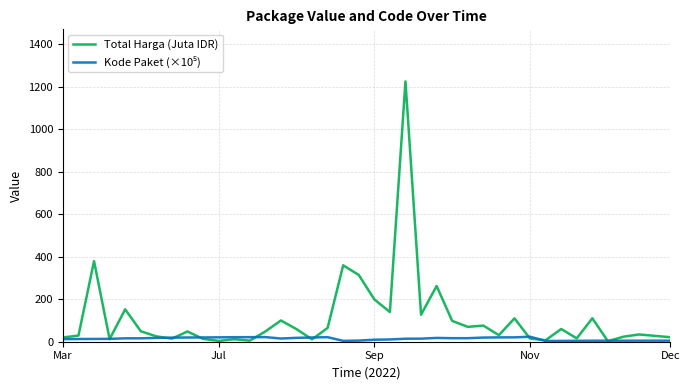

What is the greatest value displayed?

1224.7